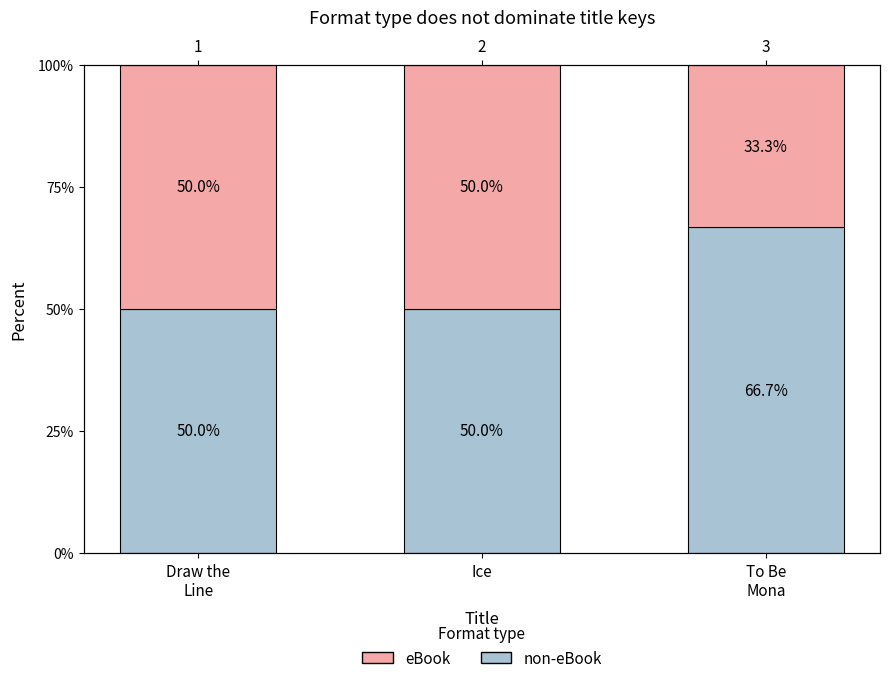

Which series has the largest total across all categories?

non-eBook